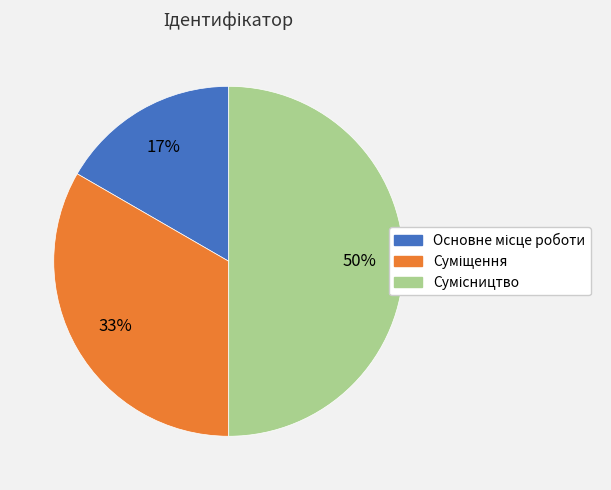

To the nearest percent, what is the average slice percentage?

33%